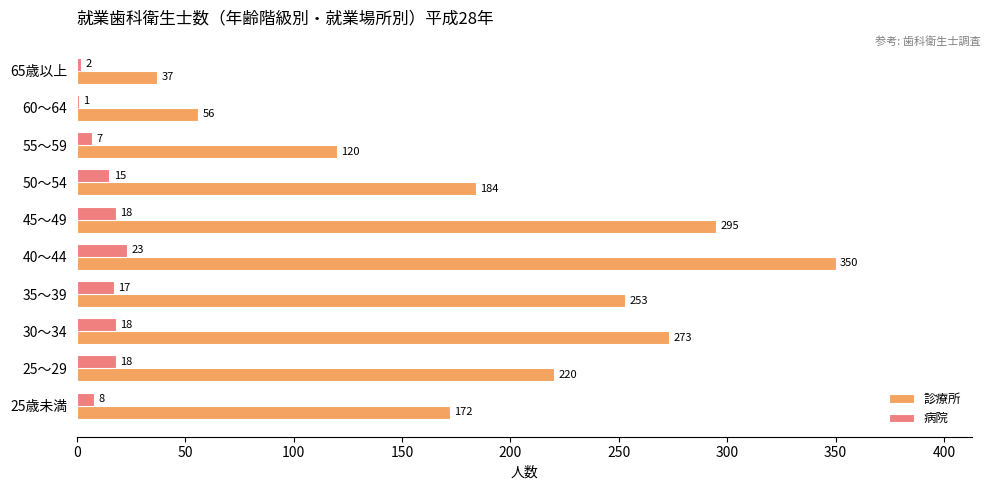

Is it true that 診療所 equals 220 at 25～29?

True